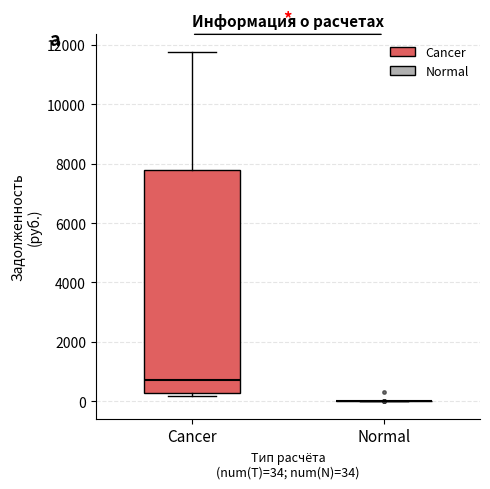

Reading left to right, read every box against the y-axis: the position of its median line, the range the box covers, and the ends of its whiskers. The values are not printed on the chart, so give them approximately, as read against the axis.

Cancer: median 800, box 200 to 7800, whiskers 200 (just below the box's lower edge) to 11800
Normal: box collapsed to a line at 0, whiskers 0 to 0